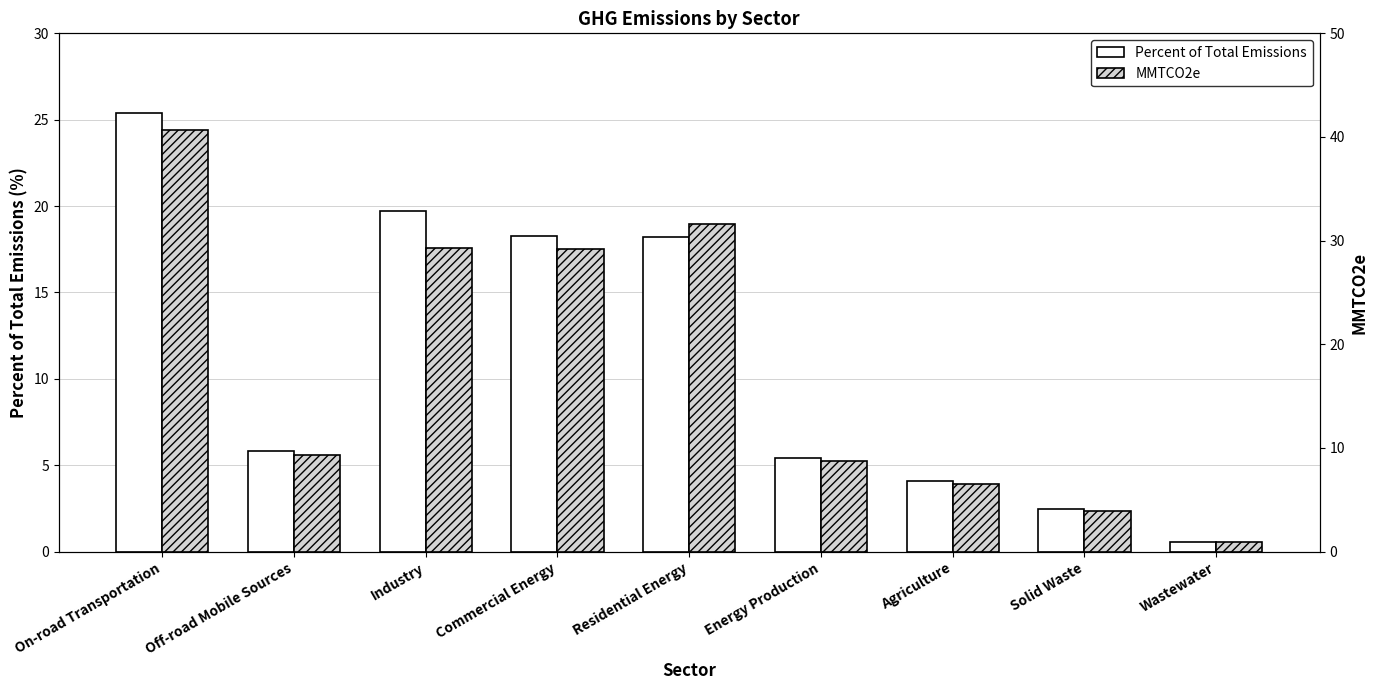

At which category is the sum across all series the highest?

On-road Transportation